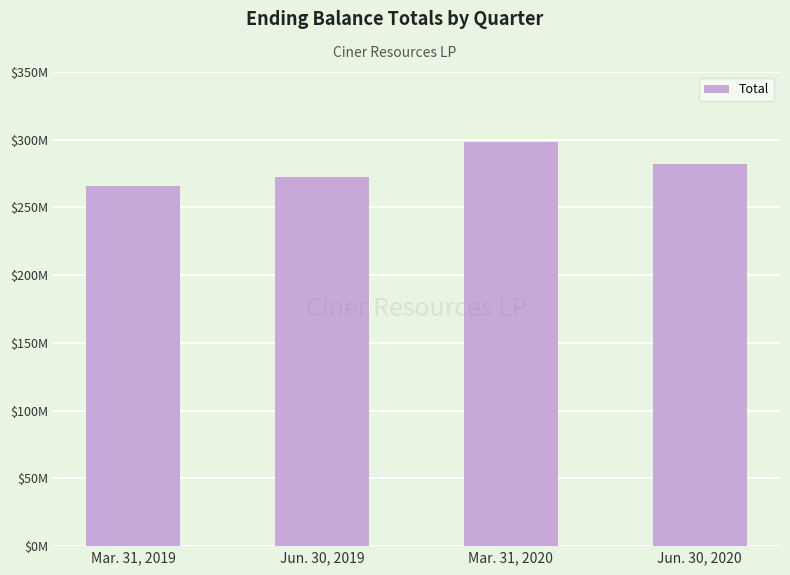

What is the difference between the values at Jun. 30, 2019 and Jun. 30, 2020?

9.3